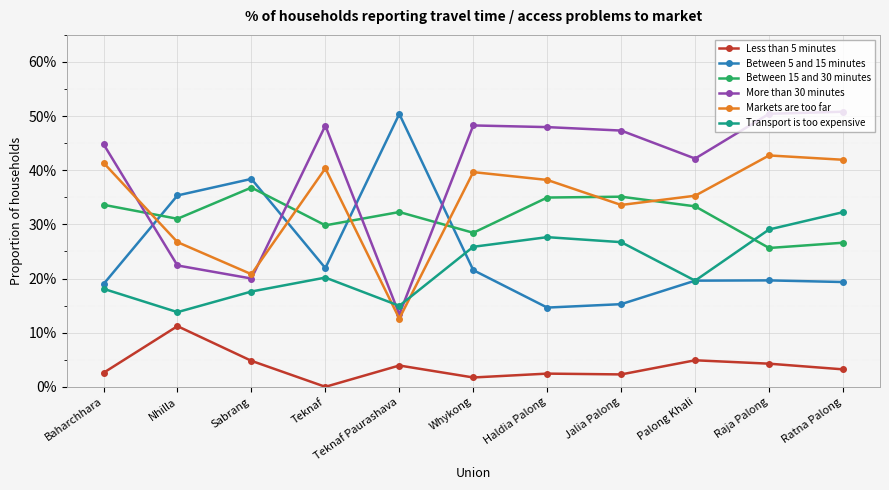

True or false: Markets are too far and More than 30 minutes intersect in this chart.

True